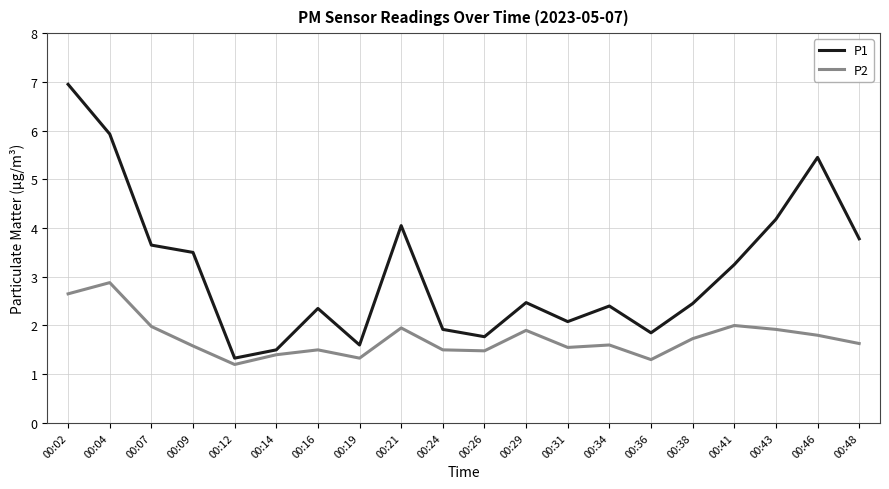

At 00:38, list the series in order from largest to smallest.

P1, P2